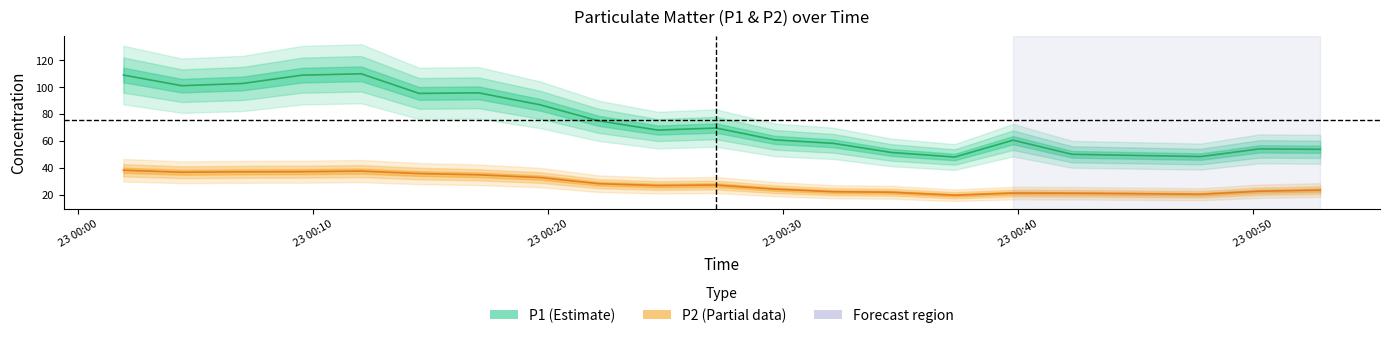

Where does the P1 series first go above 69?

23 00:00